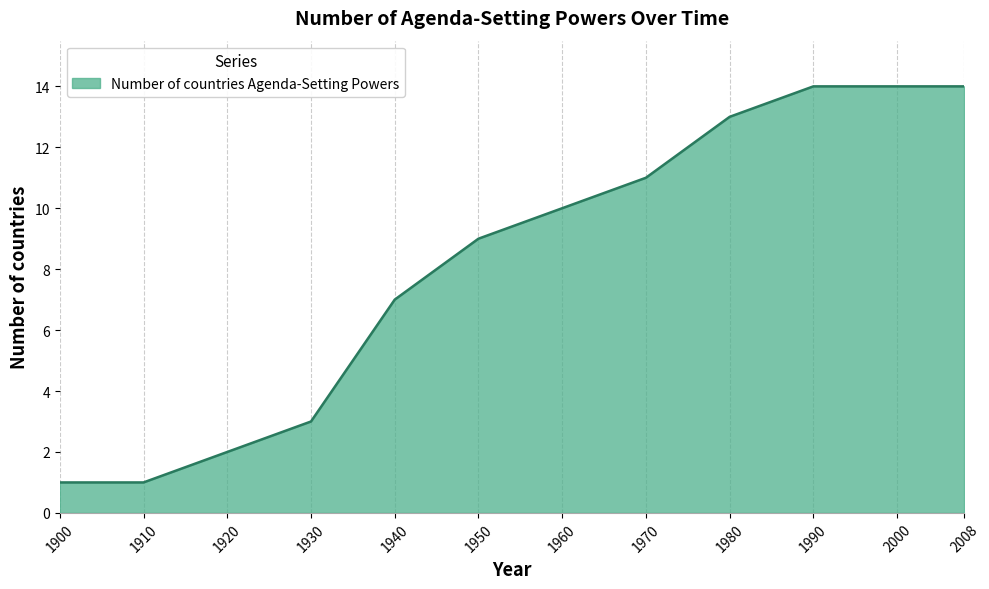

What is the sum of the values at 2008 and 1900?

15